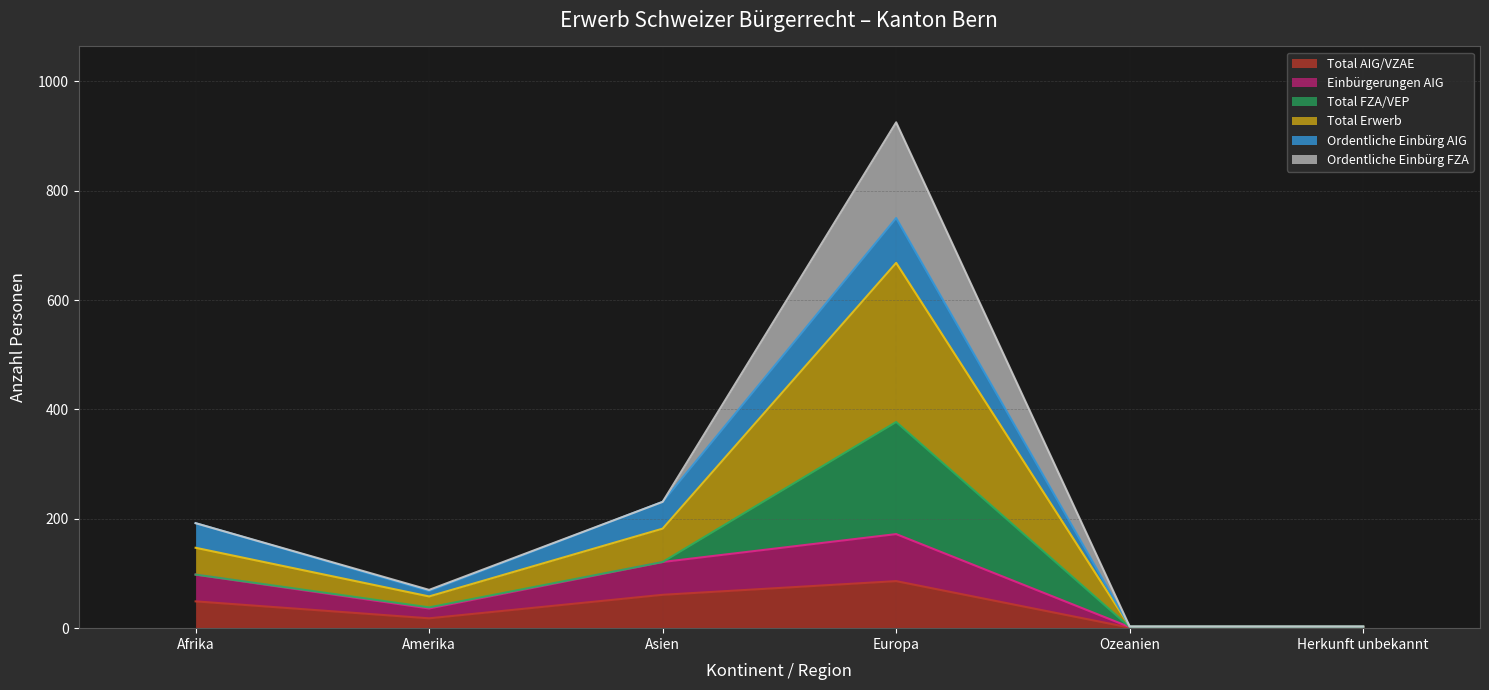

What is the minimum value for Total Erwerb?

3